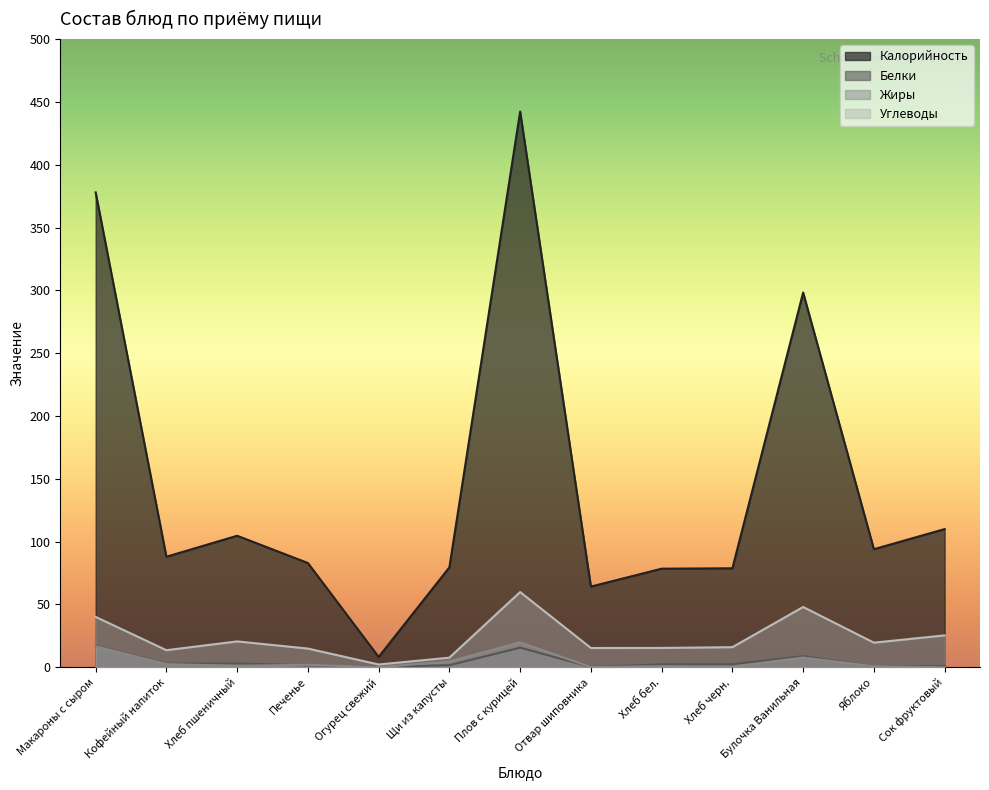

True or false: Жиры has a value of 0.4 at Хлеб пшеничный.

False